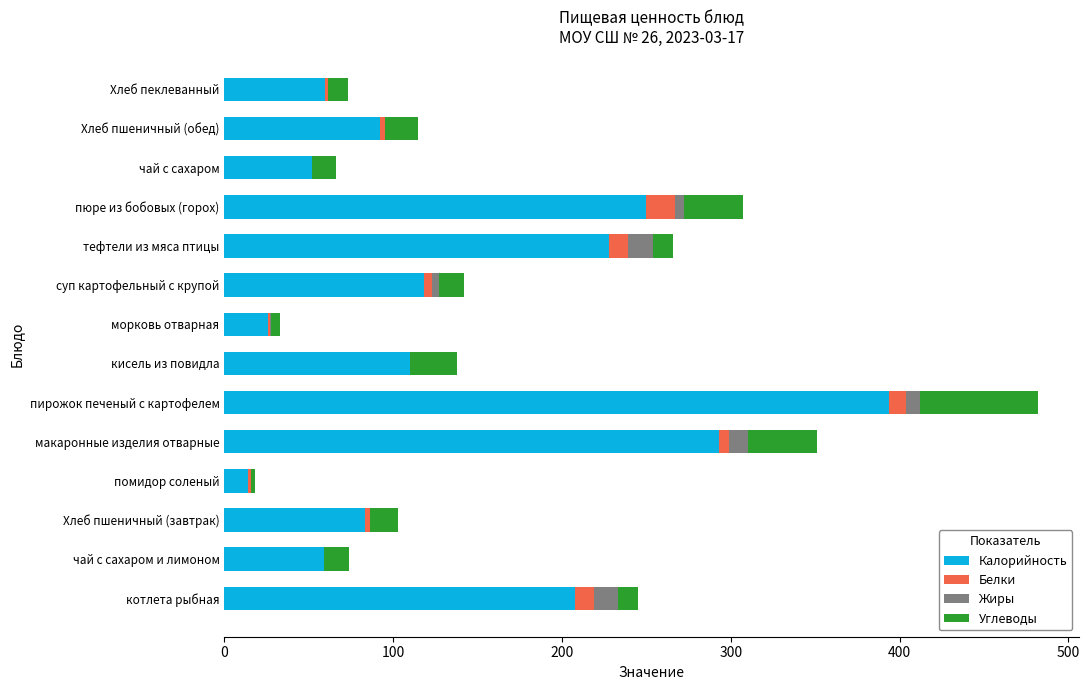

The Калорийность series shows 14.0 at помидор соленый. True or false?

True